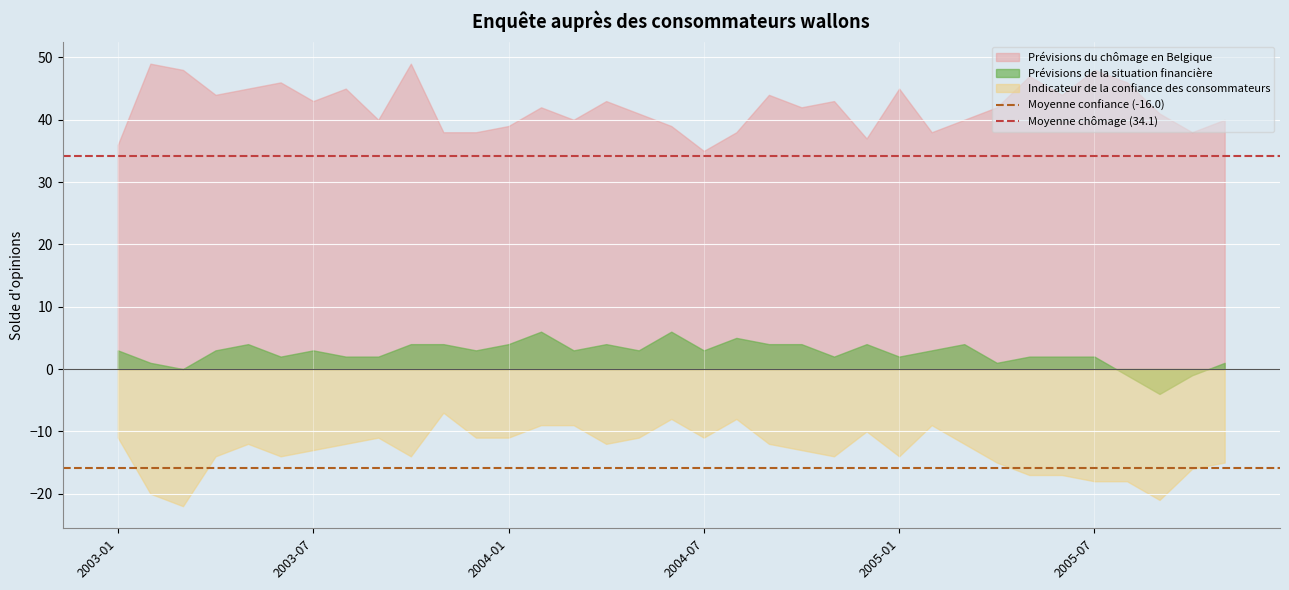

List the series in order of their peak value, lowest first.

Indicateur de la confiance des consommateurs, Prévisions de la situation financière, Prévisions du chômage en Belgique